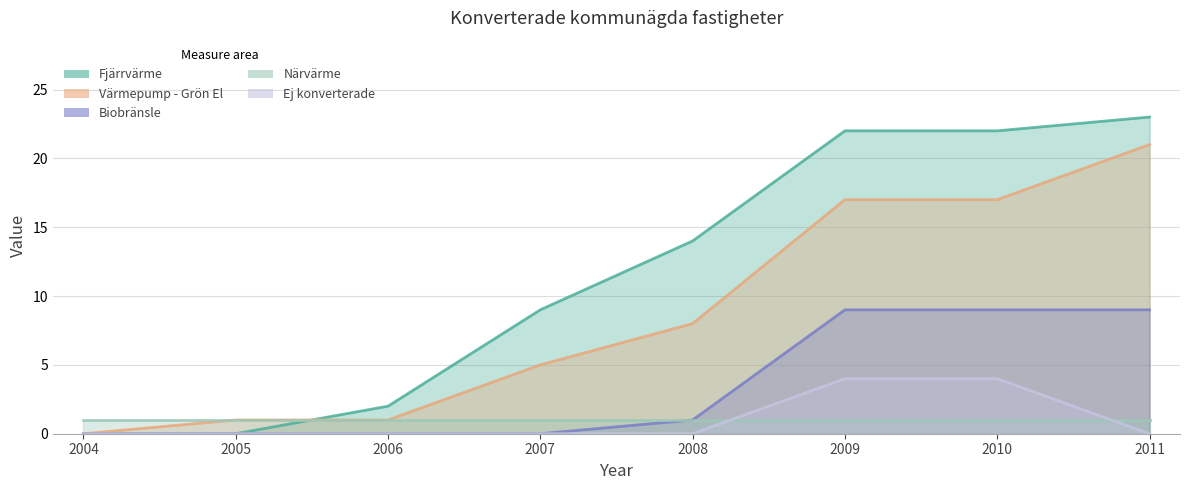

Which series has the widest spread of values?

Fjärrvärme